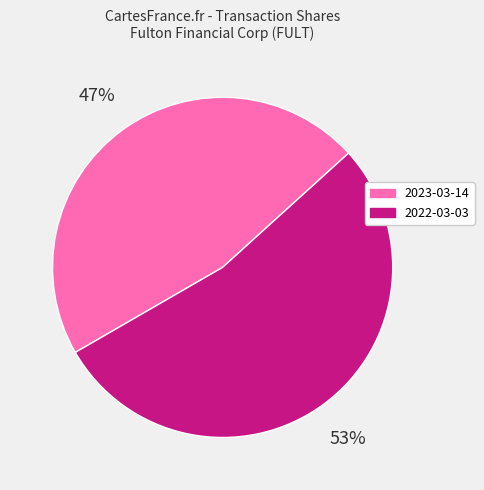

To the nearest percent, what is the average slice percentage?

50%